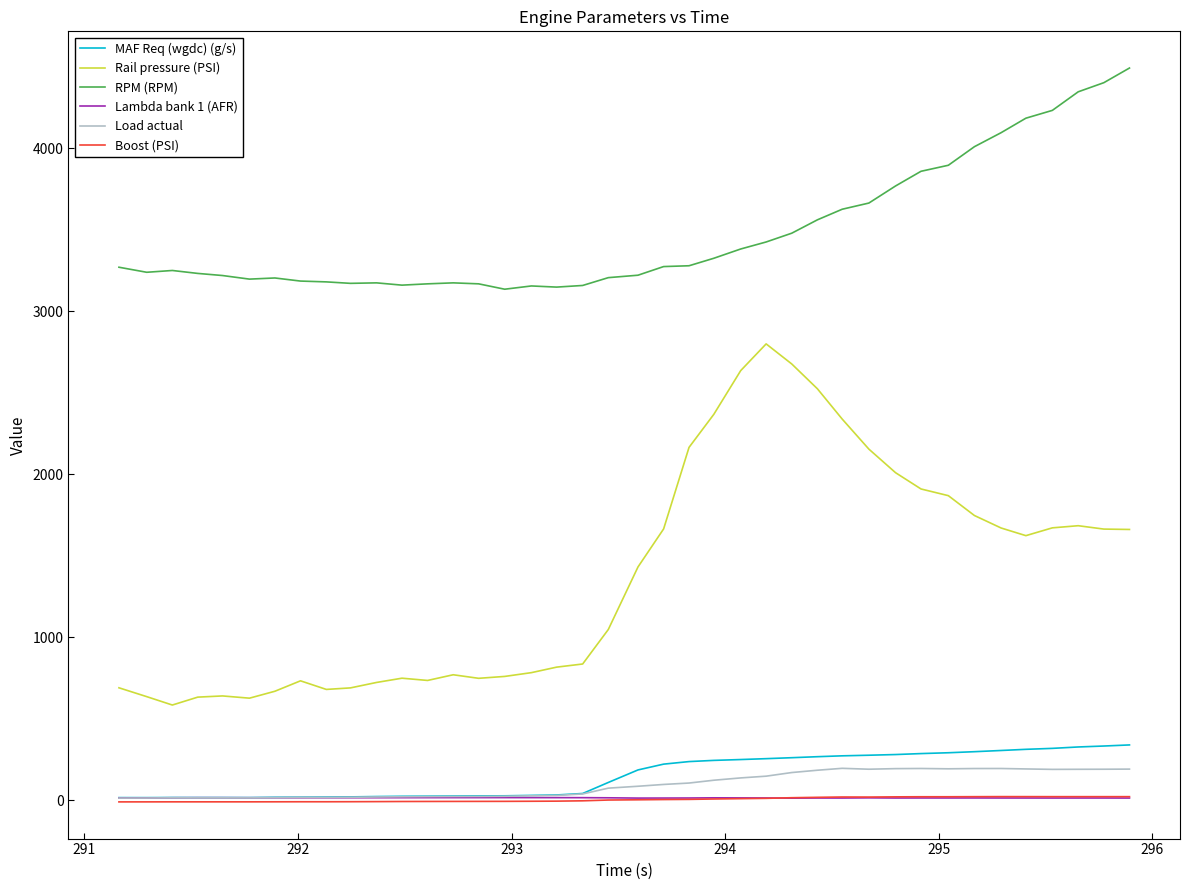

Which series has the largest total across all categories?

RPM (RPM)